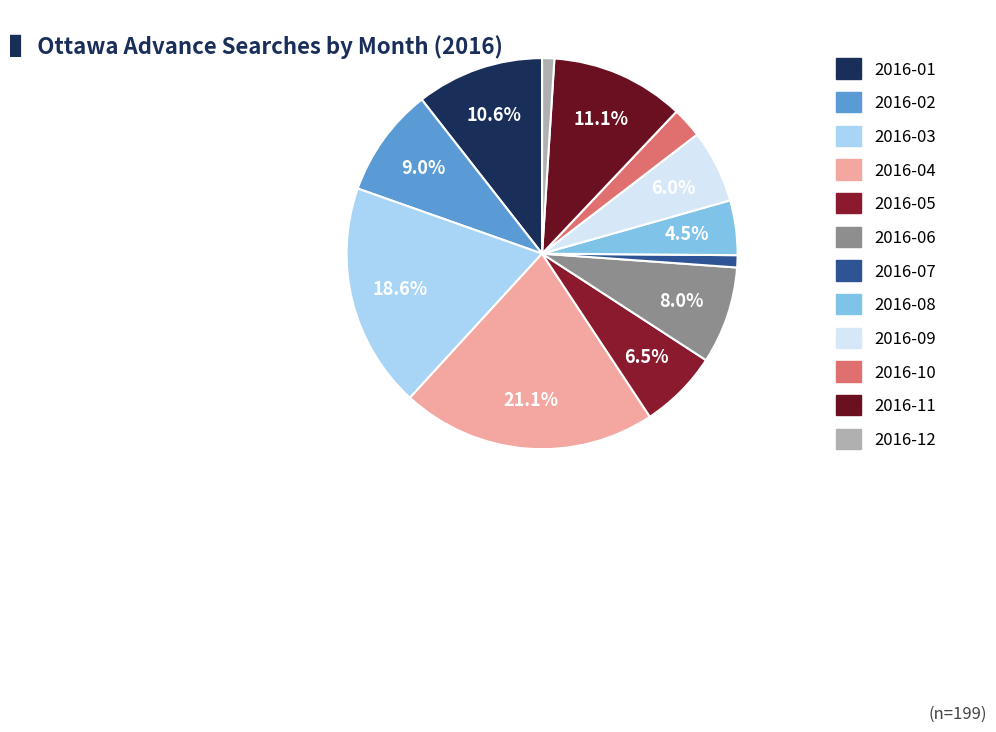

How many segments does this pie chart have?

12